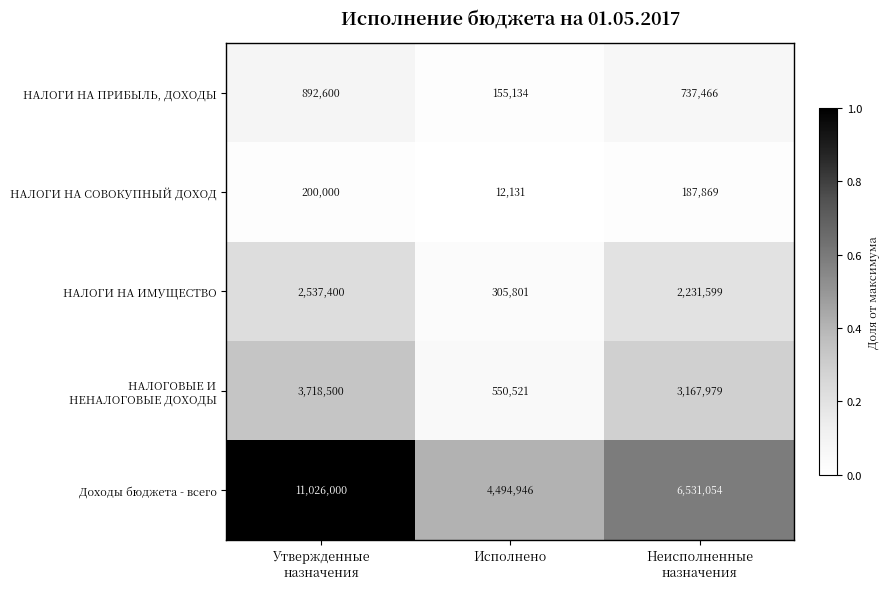

Which series has the largest total across all categories?

Доходы бюджета - всего